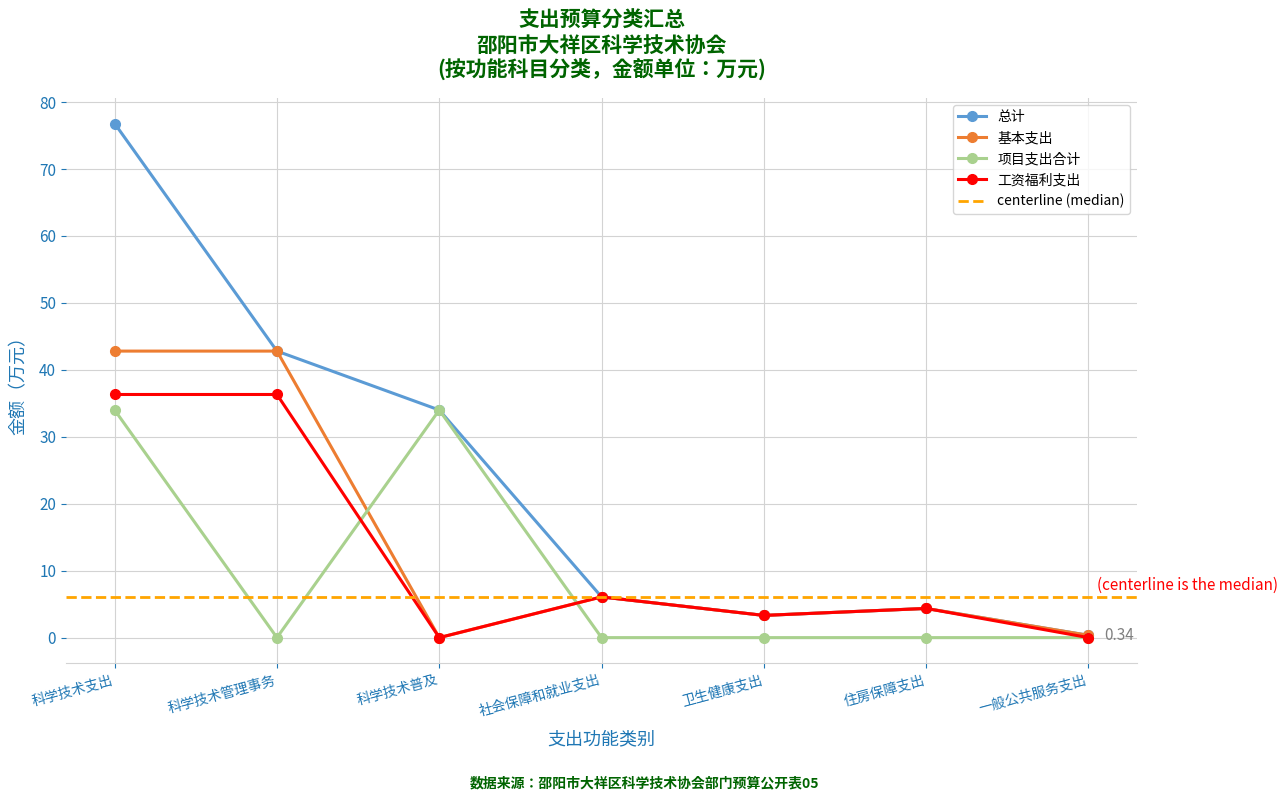

How many interior local peaks does the 基本支出 series have?

2